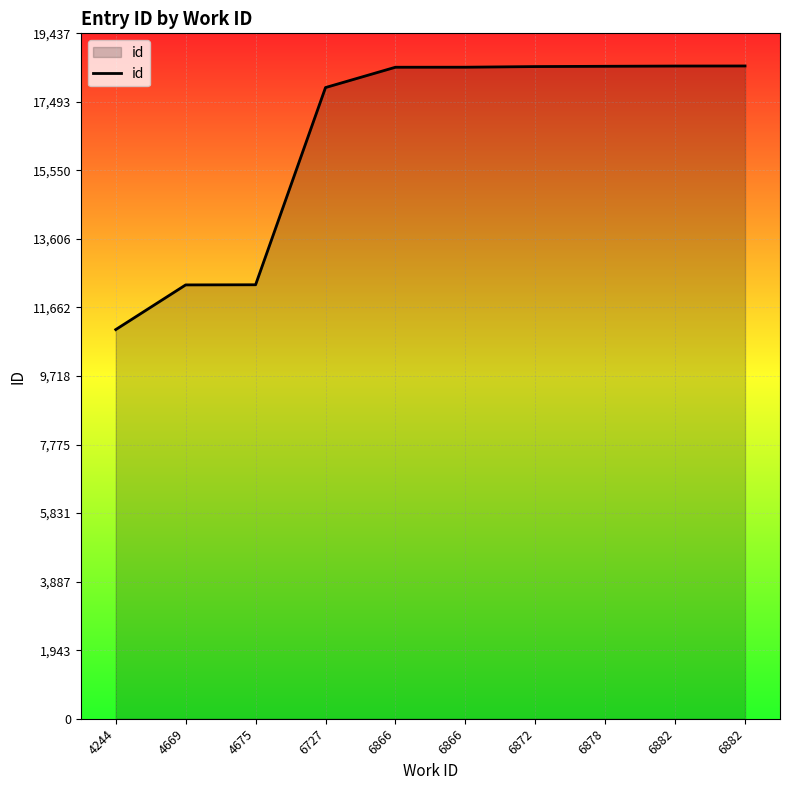

How many lines are shown in the chart?

1